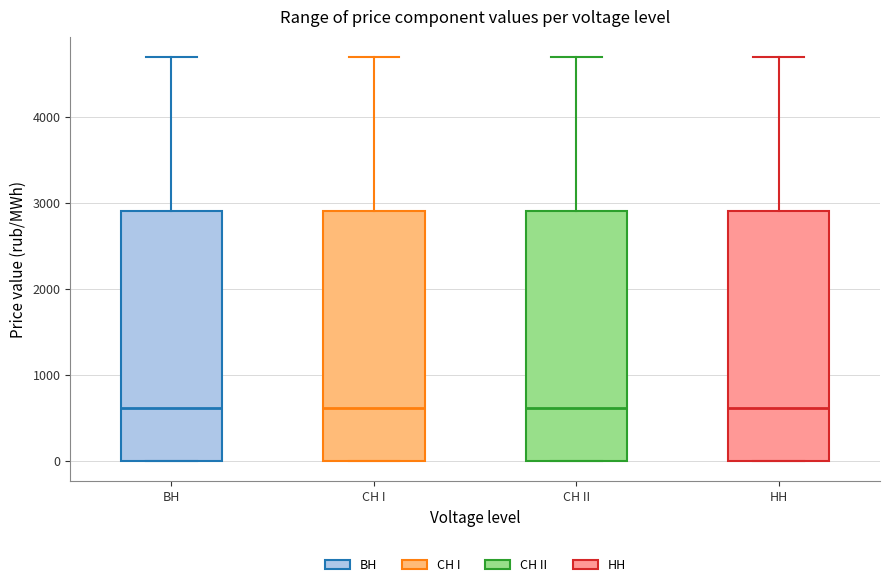

Reading left to right, transcribe this box plot: for each box, give where its median line is, the range the box spans, and where its two whiskers end, as read against the y-axis. The values are not printed on the chart, so give them approximately, as read against the axis.

BH: median 600, box 0 to 2900, whiskers 0 to 4700
CH I: median 600, box 0 to 2900, whiskers 0 to 4700
CH II: median 600, box 0 to 2900, whiskers 0 to 4700
HH: median 600, box 0 to 2900, whiskers 0 to 4700